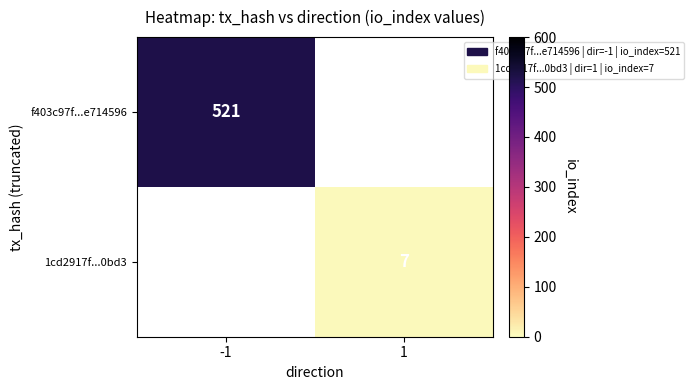

At how many categories does at least one series exceed 411?

1